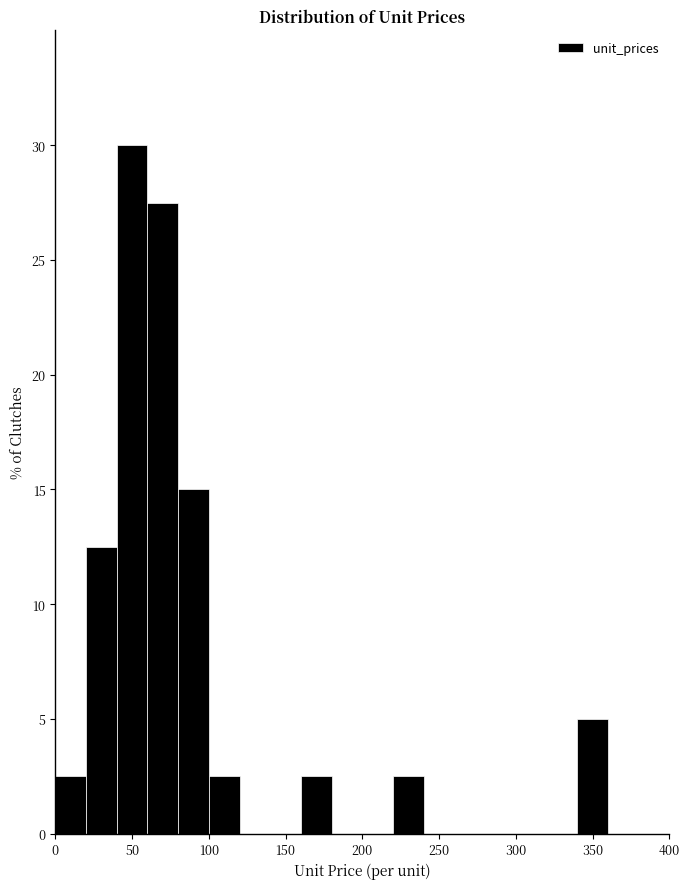

Reading left to right, list every bar in this chart as the range it spans on the x-axis followed by its height. The values are not printed on the chart, so give them approximately, as read against the axis.

0 to 20: 2.5
20 to 40: 12.5
40 to 60: 30.0
60 to 80: 27.5
80 to 100: 15.0
100 to 120: 2.5
120 to 140: 0
140 to 160: 0
160 to 180: 2.5
180 to 200: 0
200 to 220: 0
220 to 240: 2.5
240 to 260: 0
260 to 280: 0
280 to 300: 0
300 to 320: 0
320 to 340: 0
340 to 360: 5.0
360 to 380: 0
380 to 400: 0